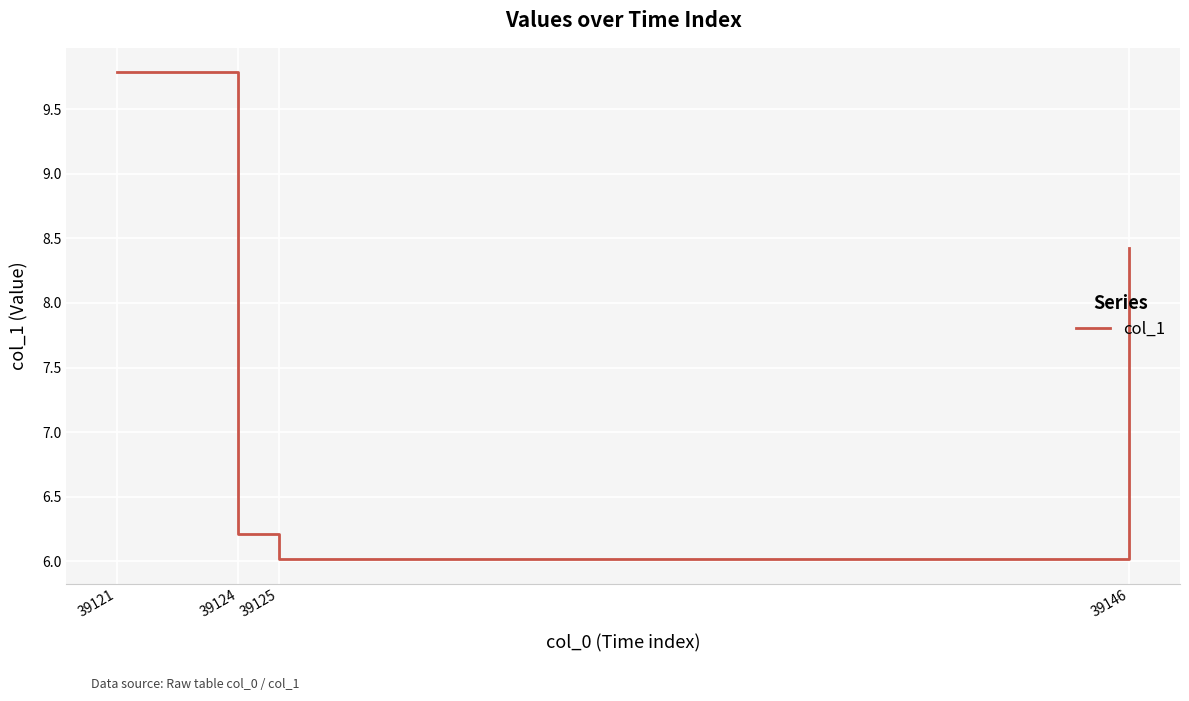

True or false: the data shows 2.8 at 39124.

False